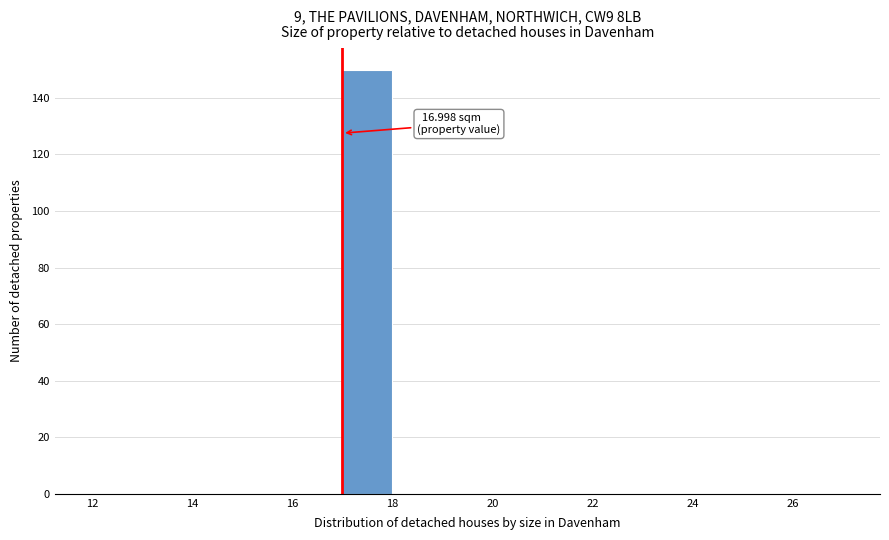

Which range on the x-axis has the tallest bar?

17 to 18